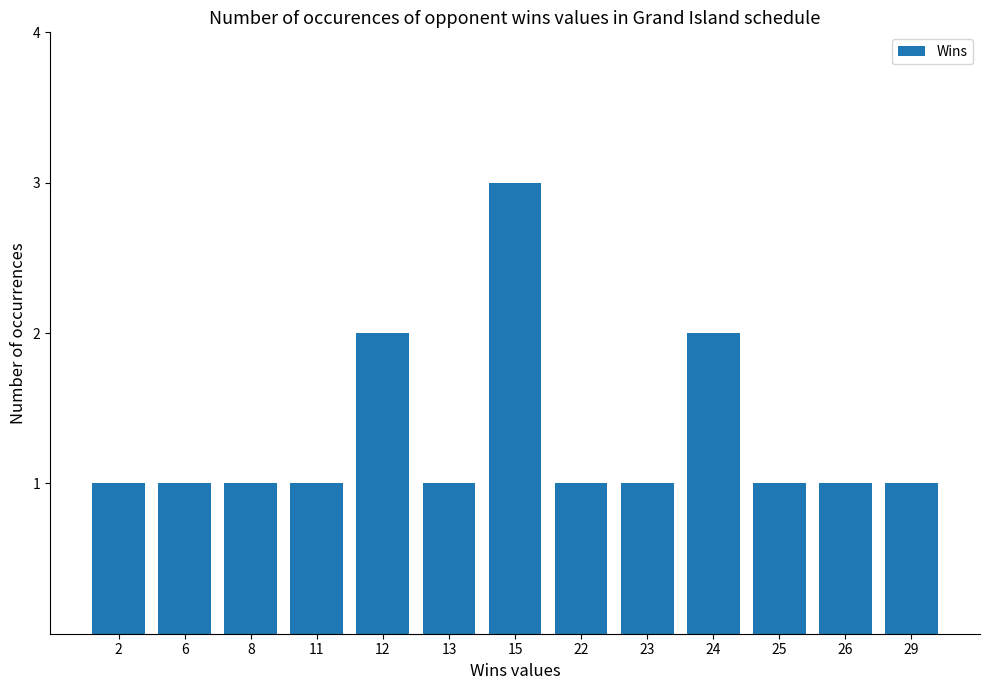

Reading left to right, extract all data points from this chart.

2=1	6=1	8=1	11=1	12=2	13=1	15=3	22=1	23=1	24=2	25=1	26=1	29=1